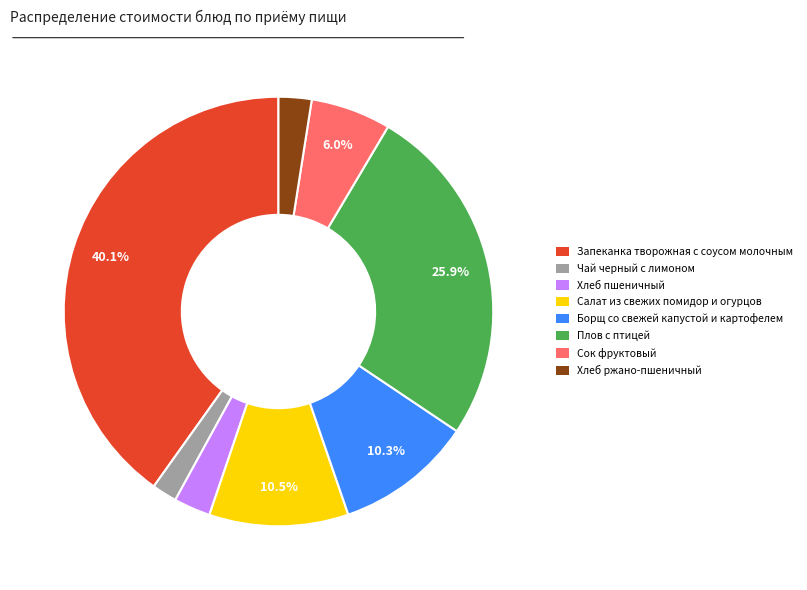

Is it true that Запеканка творожная с соусом молочным is 32% of the pie?

False